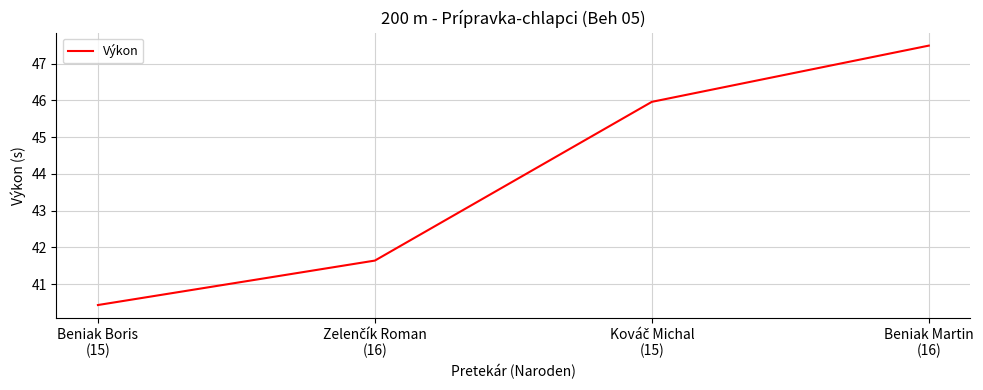

How many lines are shown in the chart?

1